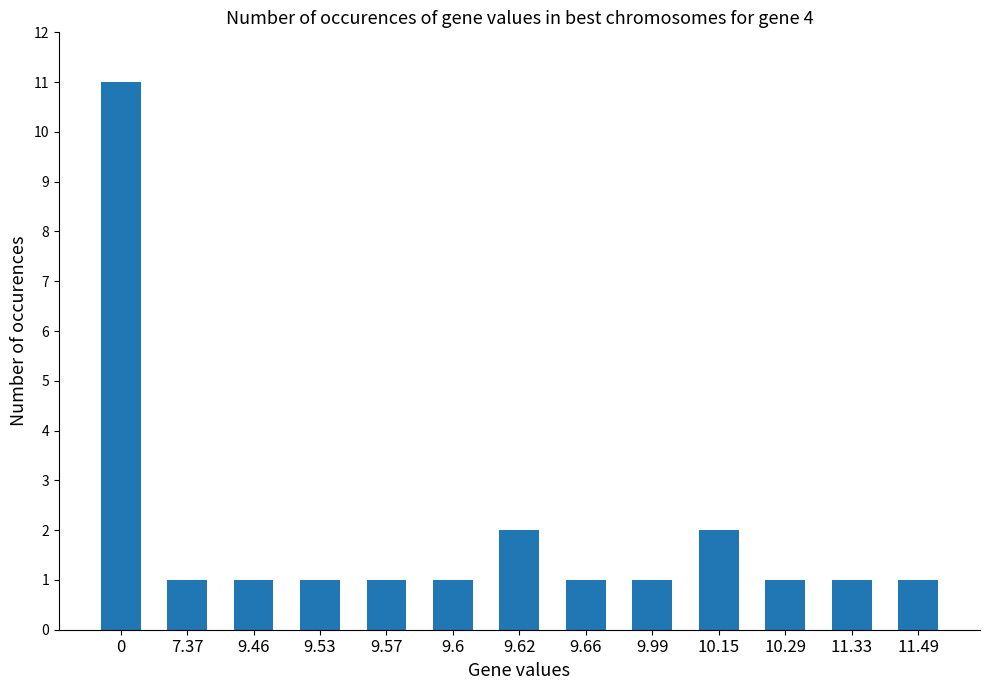

What is the average value?

2